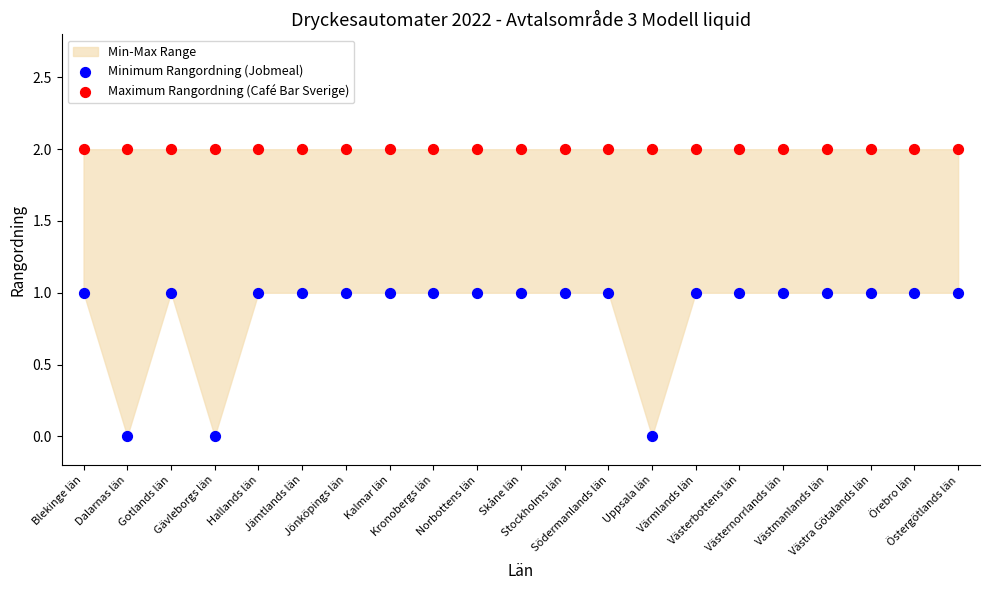

Which series contains the highest Y value?

Maximum Rangordning (Café Bar Sverige)